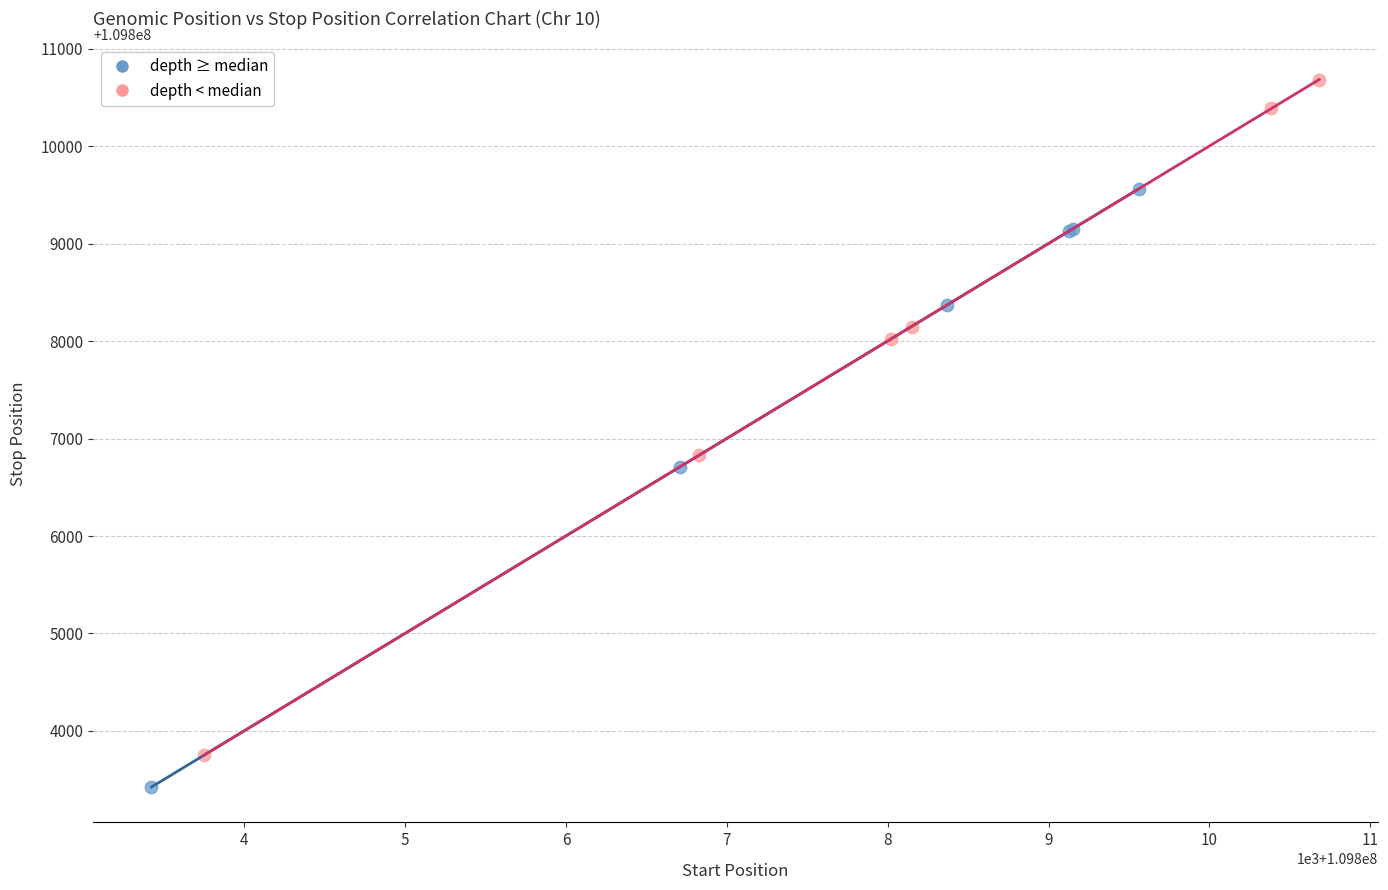

Which series reaches the maximum Y coordinate?

depth < median